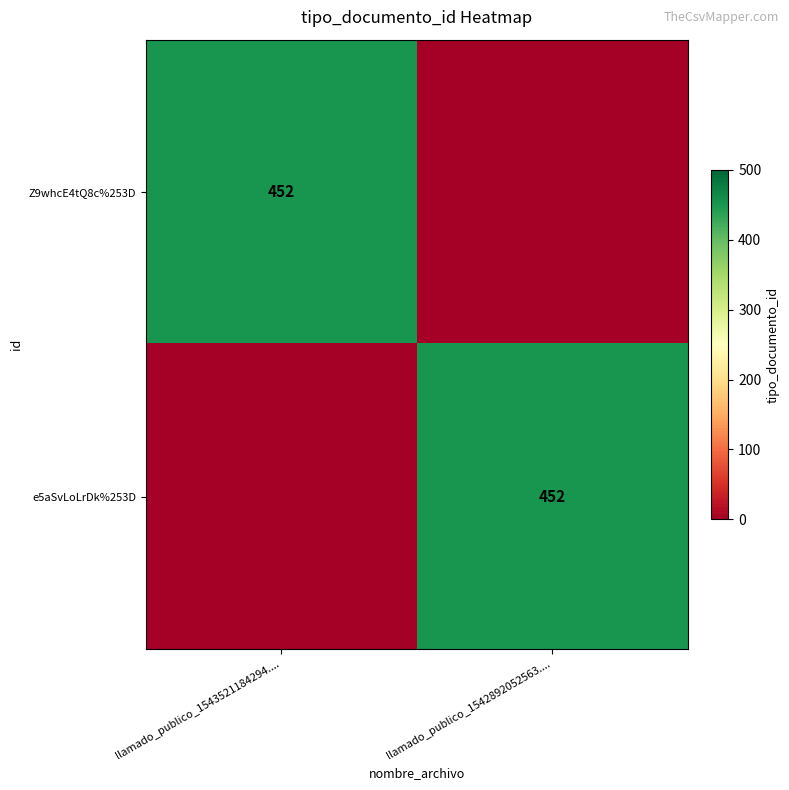

True or false: Z9whcE4tQ8c%253D has a value of 452 at llamado_publico_1543521184294.....

True